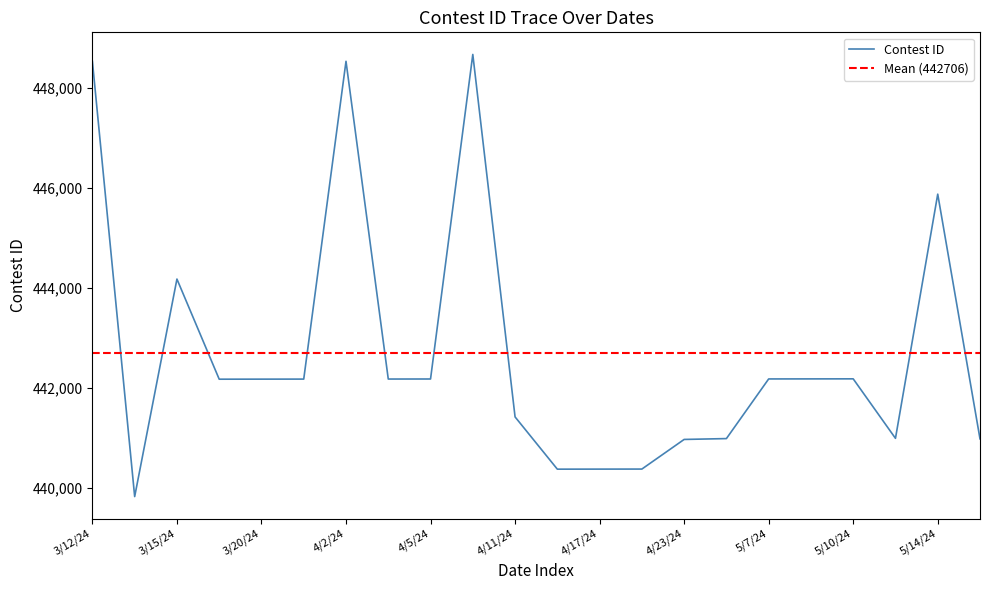

What is the change in value from 4/4/24 to 4/11/24?

-757